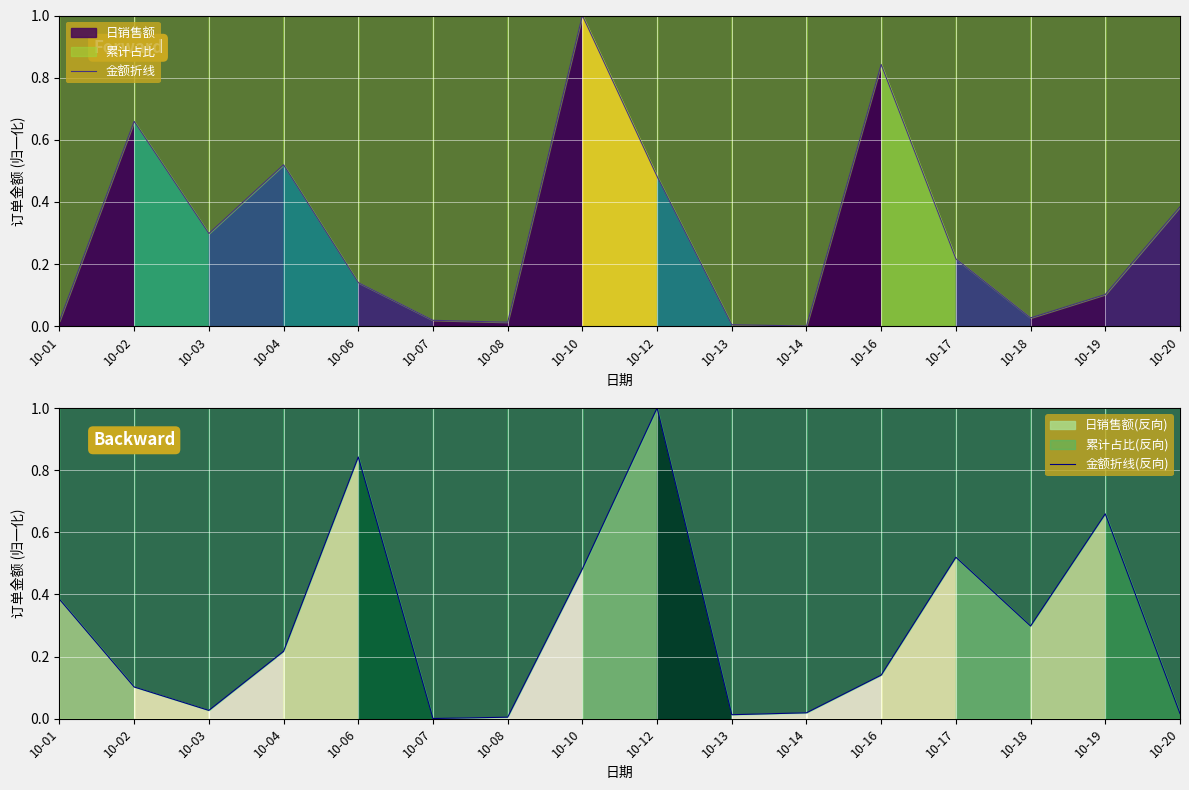

Which series has the largest range (max minus min)?

金额折线